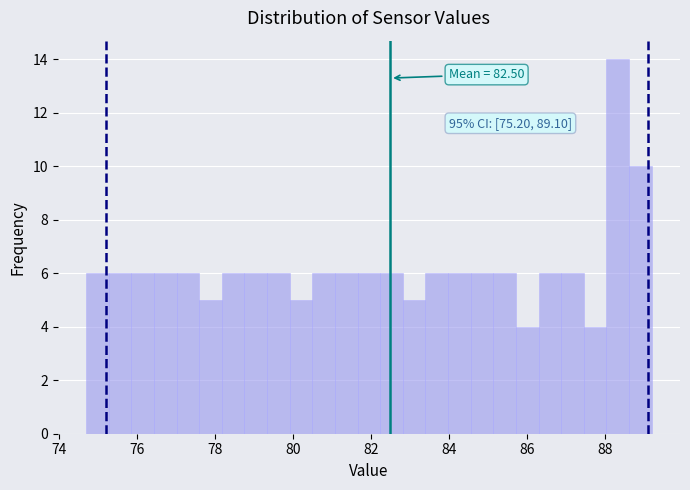

Around what value on the x-axis is the tallest bar? Give the approximate position of its centre, as read against the axis.

88.4